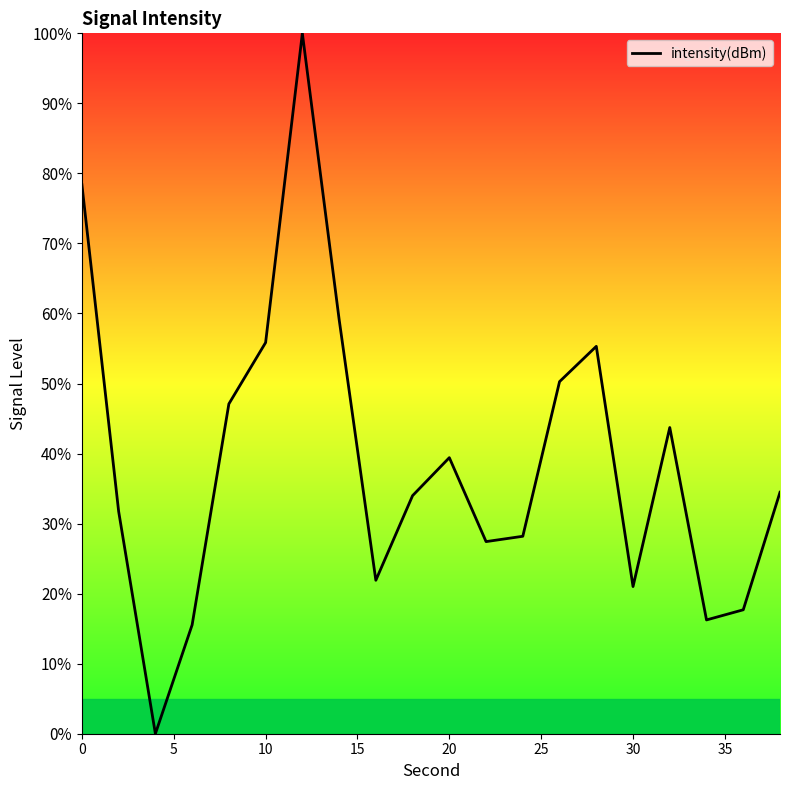

What is the greatest value displayed?

100.0